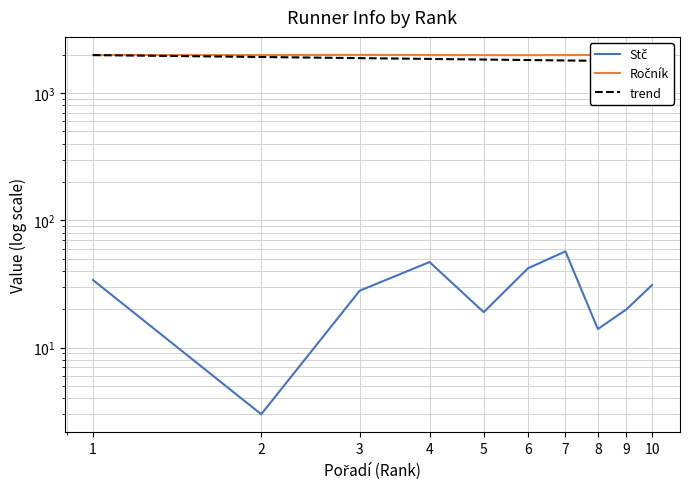

What is the spread (max minus min) of values at 7?

1924.0